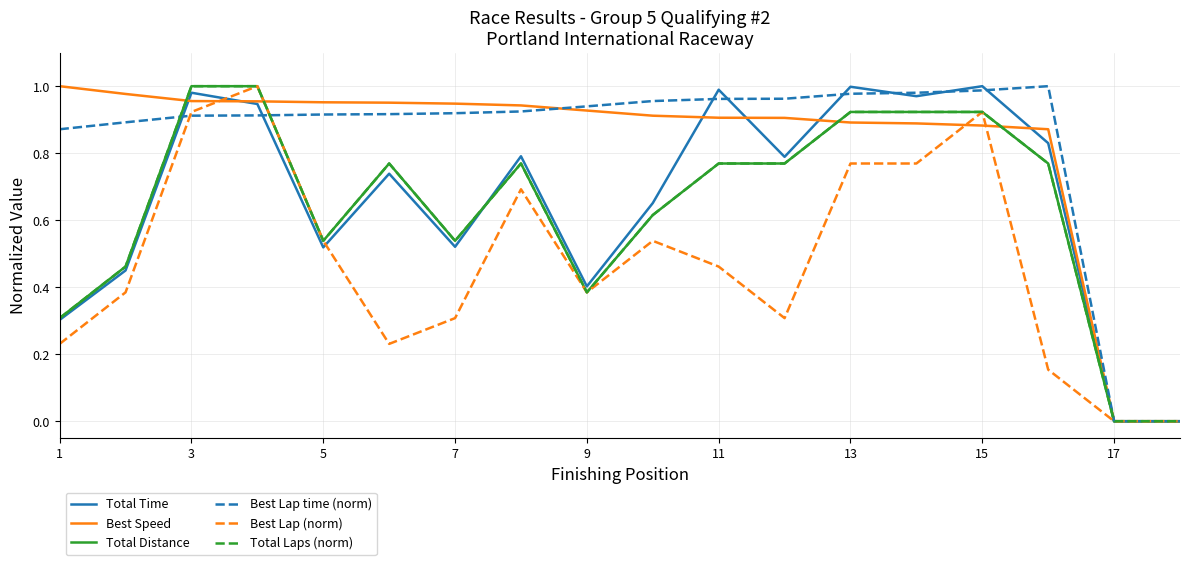

What is the average value of the Best Lap time (norm) series?

0.8